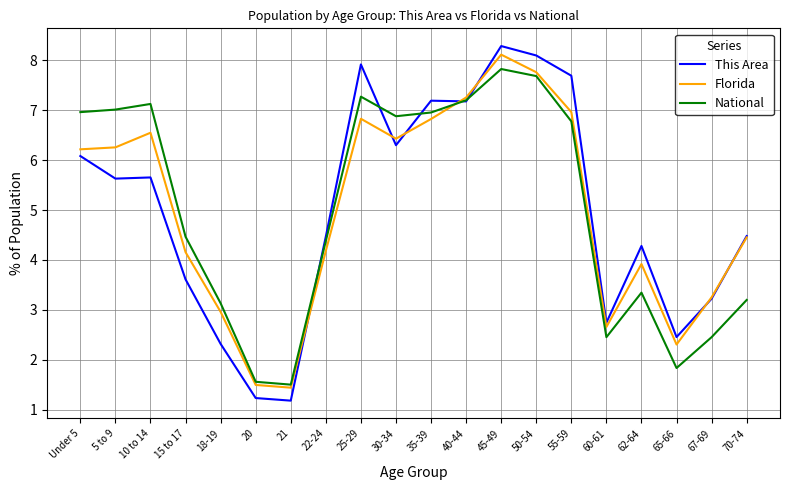

Does the chart display data point markers on the line(s)?

No